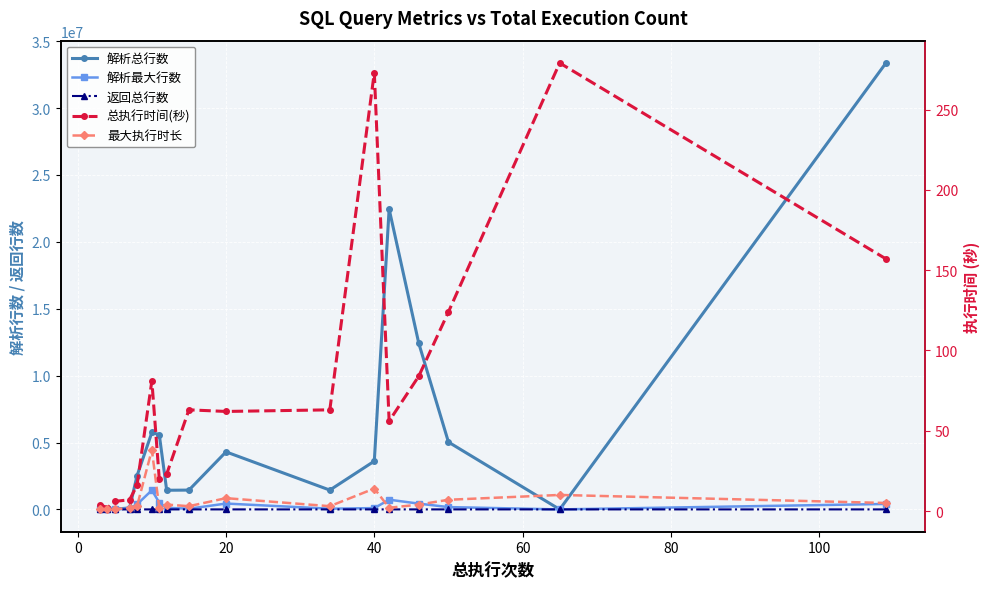

How many lines are shown in the chart?

5